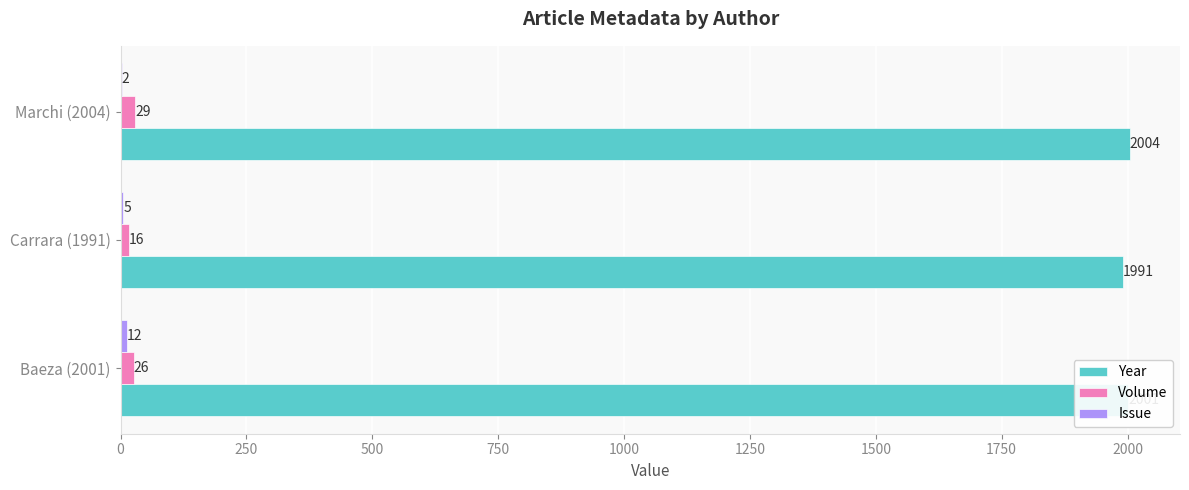

What is the approximate value of Volume at Marchi (2004), to the nearest 10?

30